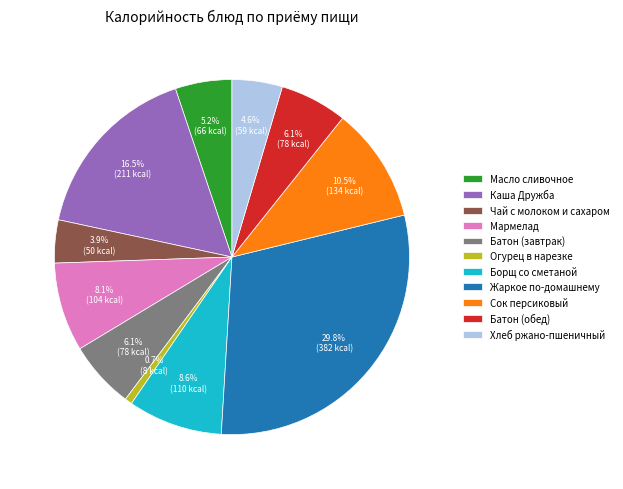

Which category has the biggest portion of the pie?

Жаркое по-домашнему